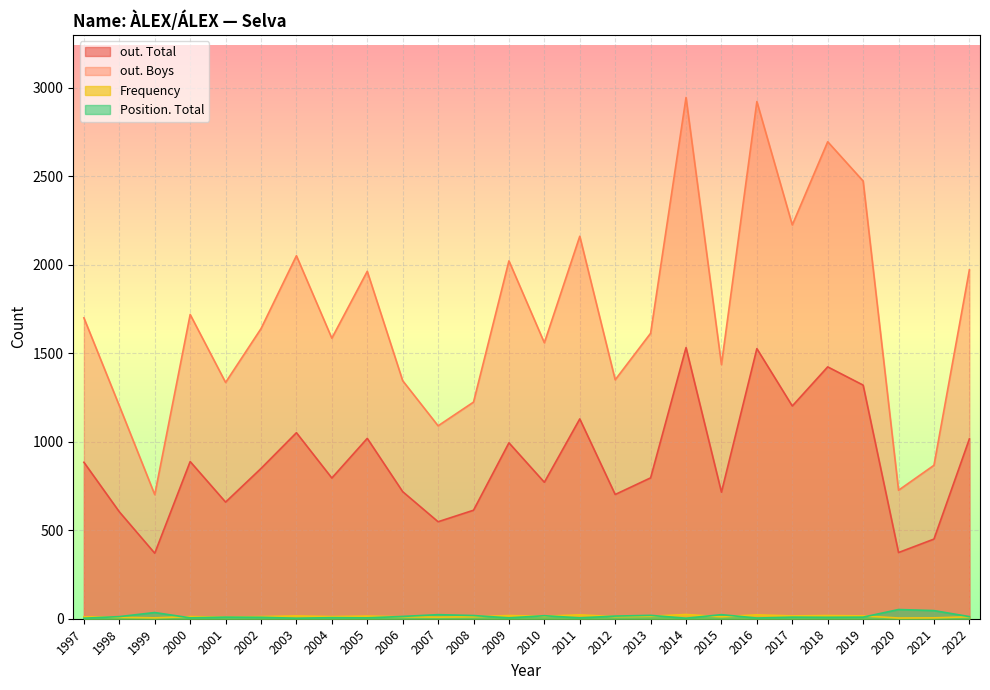

True or false: out. Boys and out. Total intersect in this chart.

False